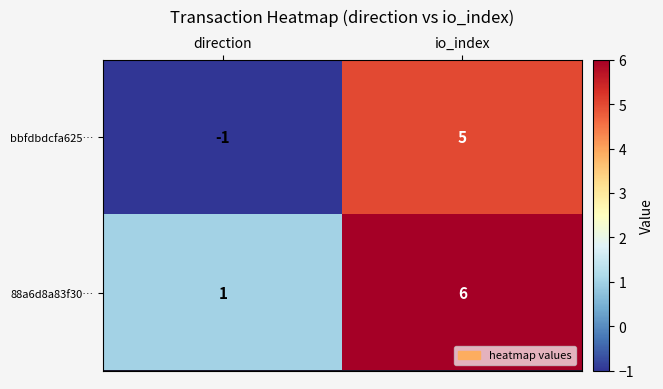

Reading left to right, transcribe all the data shown in this chart.

bbfdbdcfa625…: -1	5
88a6d8a83f30…: 1	6